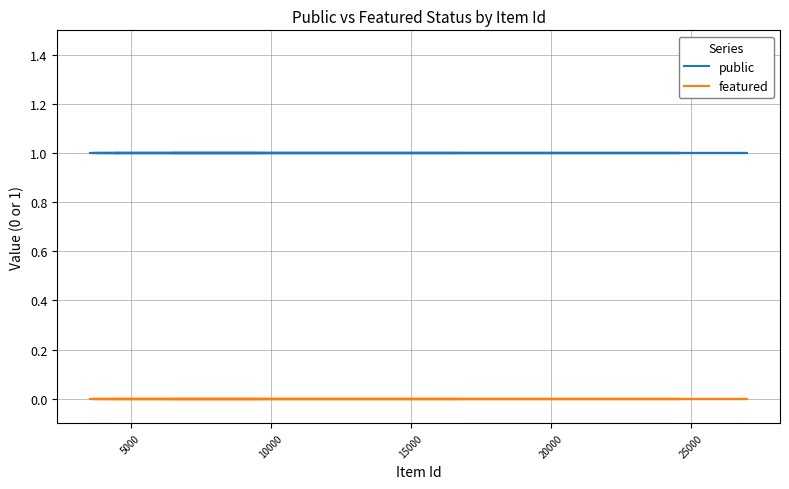

How many lines are shown in the chart?

2